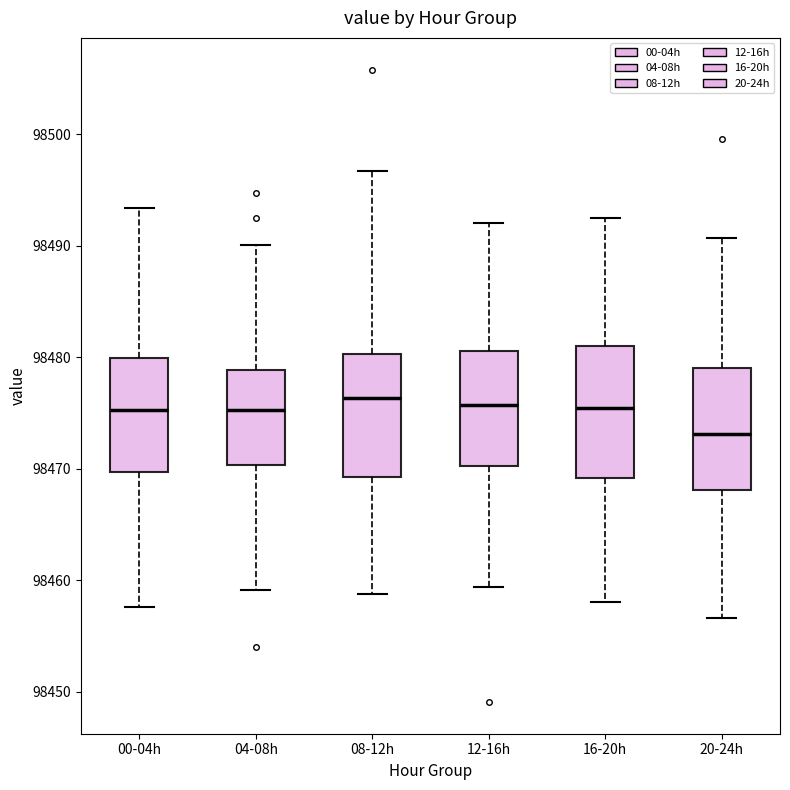

Reading left to right, transcribe this box plot: for each box, give where its median line is, the range the box spans, and where its two whiskers end, as read against the y-axis. The values are not printed on the chart, so give them approximately, as read against the axis.

00-04h: median 98475, box 98470 to 98480, whiskers 98458 to 98493
04-08h: median 98475, box 98470 to 98479, whiskers 98459 to 98490
08-12h: median 98476, box 98469 to 98480, whiskers 98459 to 98497
12-16h: median 98476, box 98470 to 98481, whiskers 98459 to 98492
16-20h: median 98475, box 98469 to 98481, whiskers 98458 to 98493
20-24h: median 98473, box 98468 to 98479, whiskers 98457 to 98491